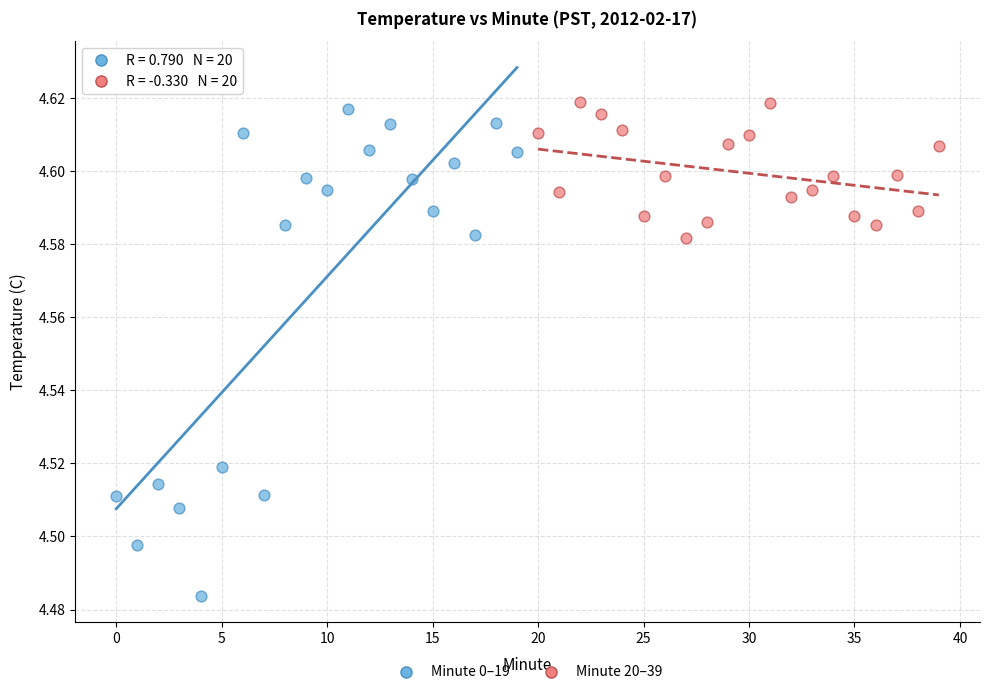

What are all the series names shown in the legend?

Minute 0–19, Minute 20–39